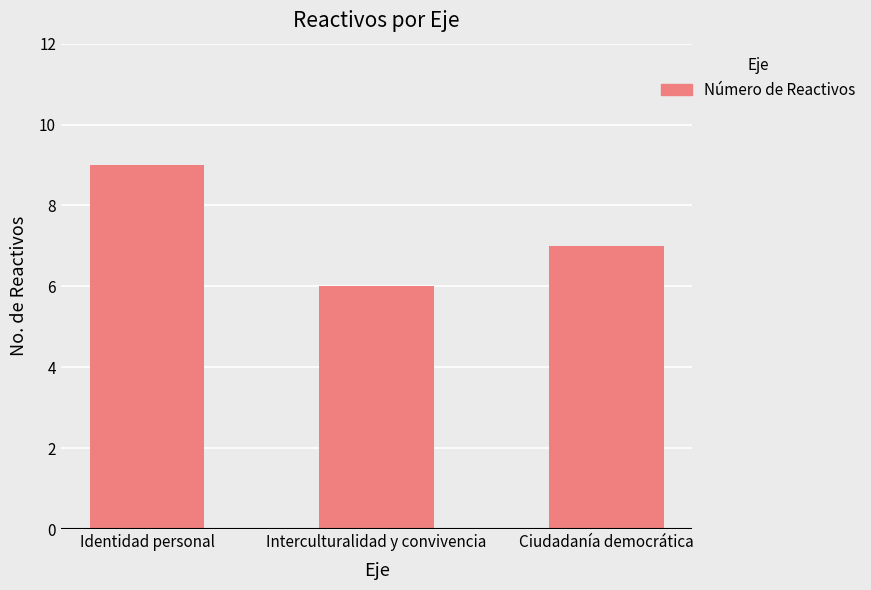

Reading right to left, transcribe all the data shown in this chart.

Ciudadanía democrática=7	Interculturalidad y convivencia=6	Identidad personal=9